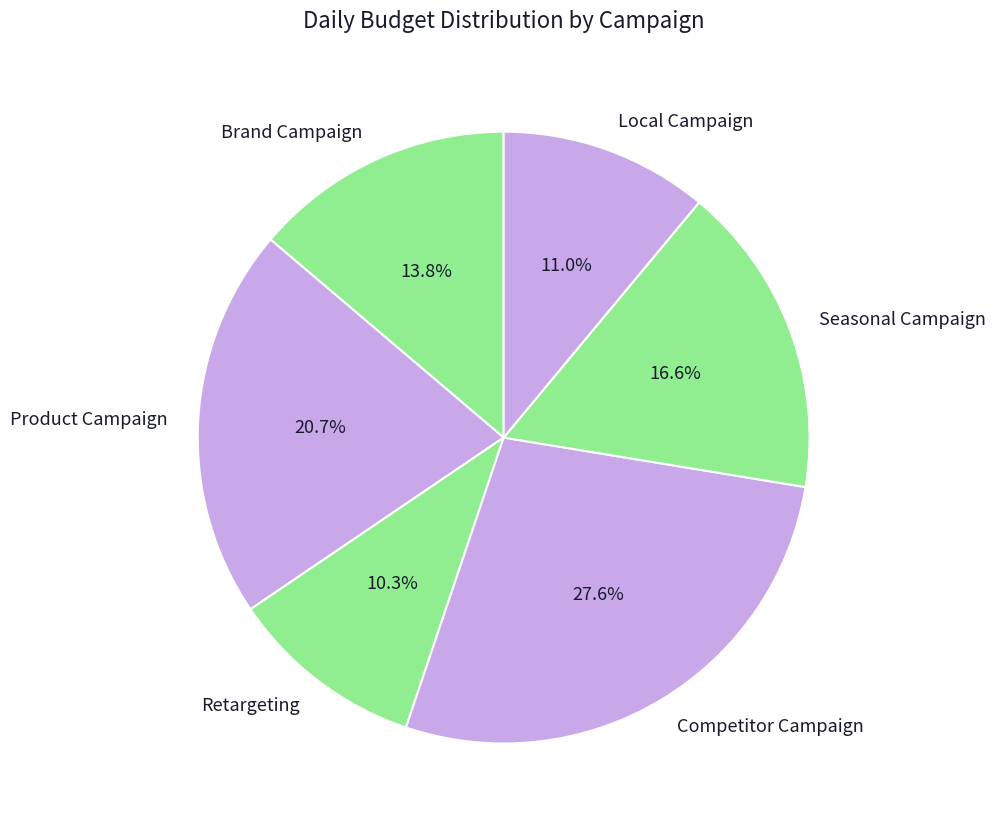

Does any single category account for the majority?

No